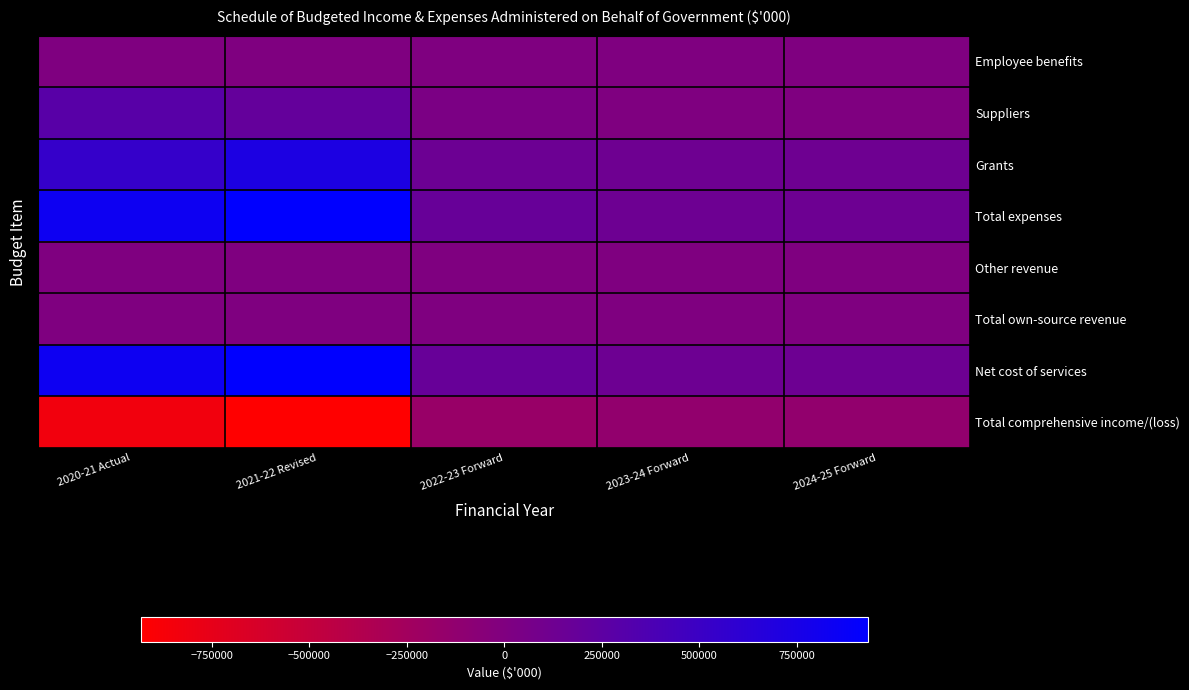

Which series has the largest range (max minus min)?

Total expenses